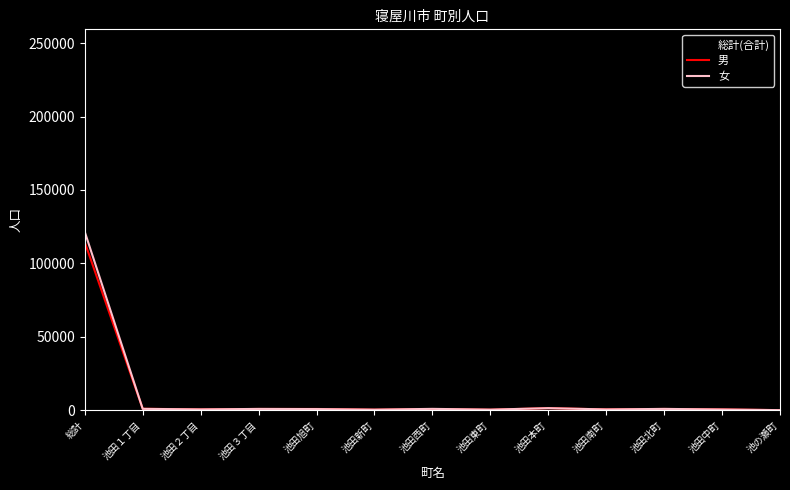

How many values in the 男 series are below 784?

6